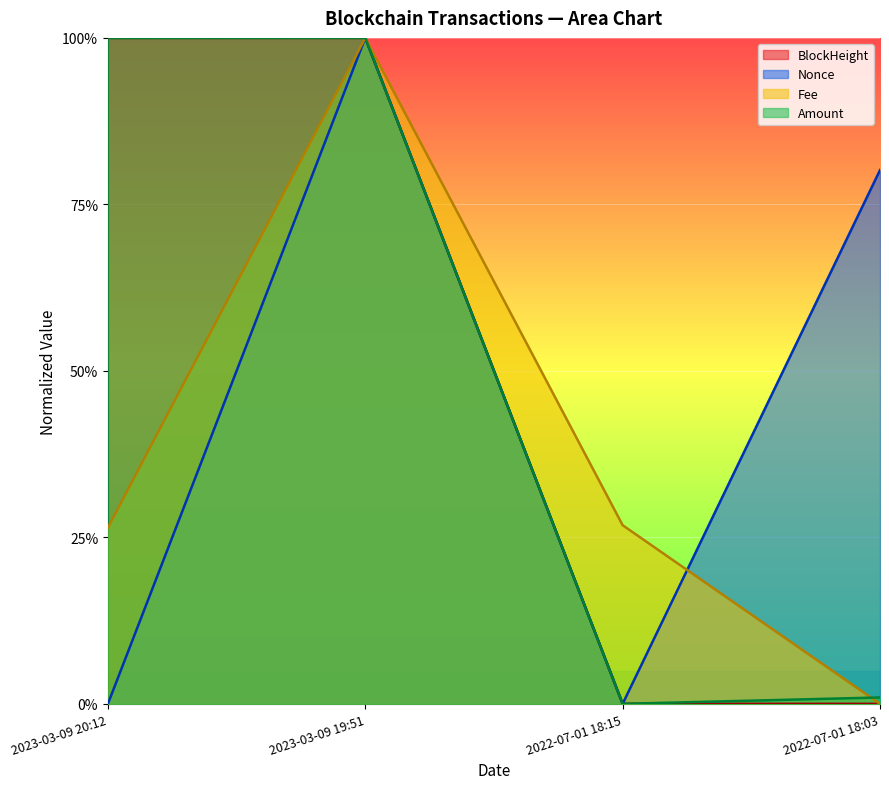

At which label is Fee closest to 0?

2022-07-01 18:03